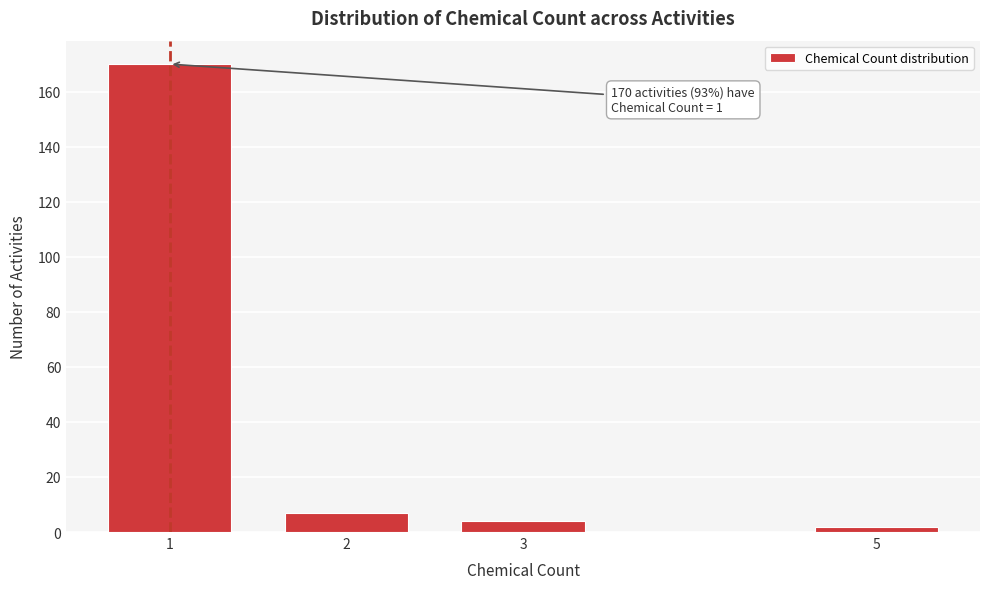

Reading right to left, list all the values displayed in this chart.

5=2	3=4	2=7	1=170